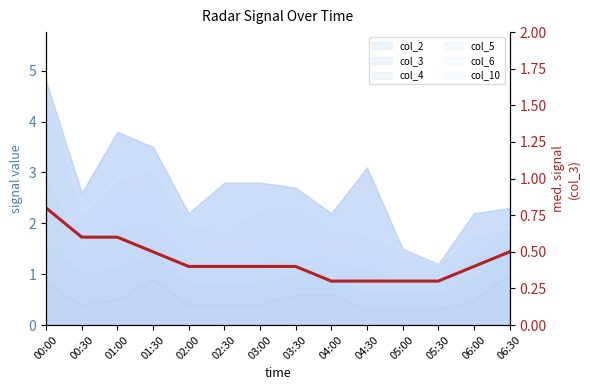

Which label corresponds to the smallest value in the chart?

04:00